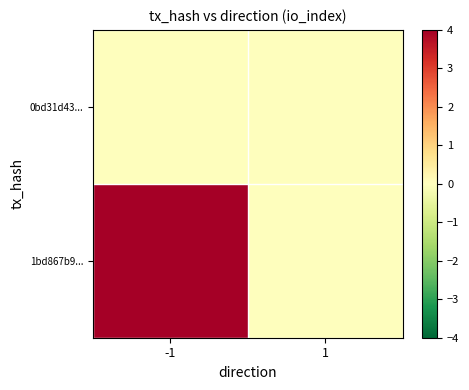

At how many categories does at least one series exceed 3?

1